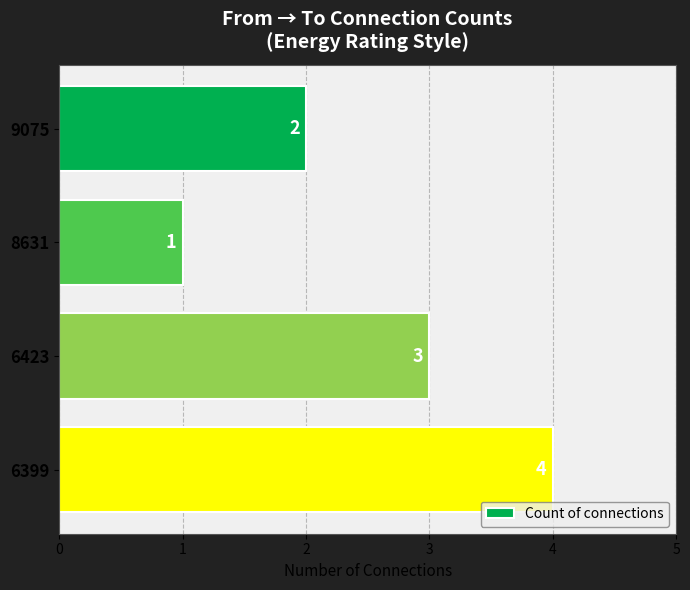

What is the value of the 2nd bar from the top?

1